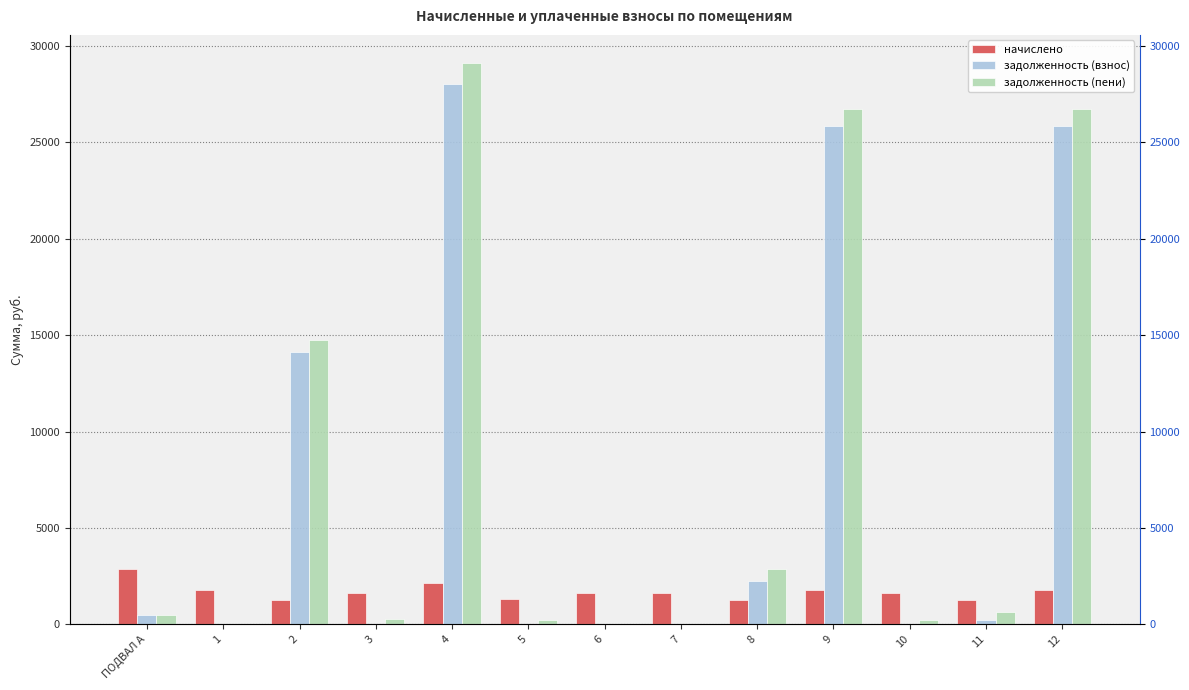

How many values in задолженность (взнос) are above zero?

8